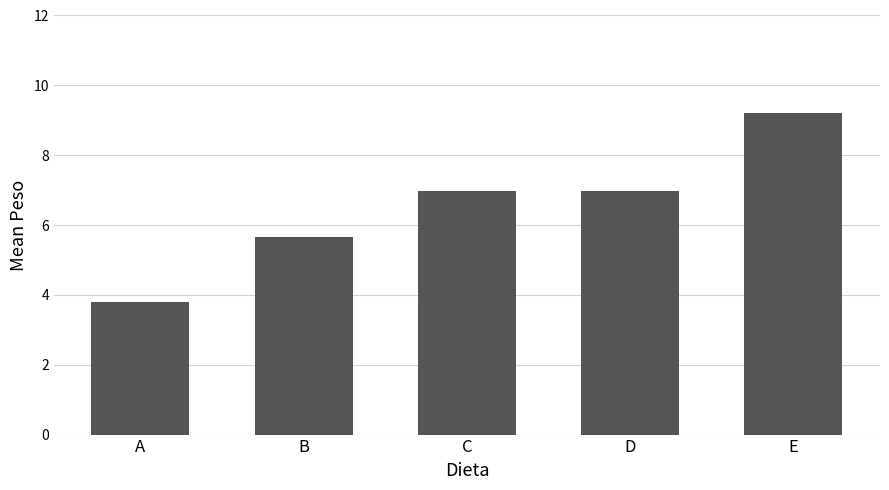

Are the bars grouped side by side (vs. stacked)?

No